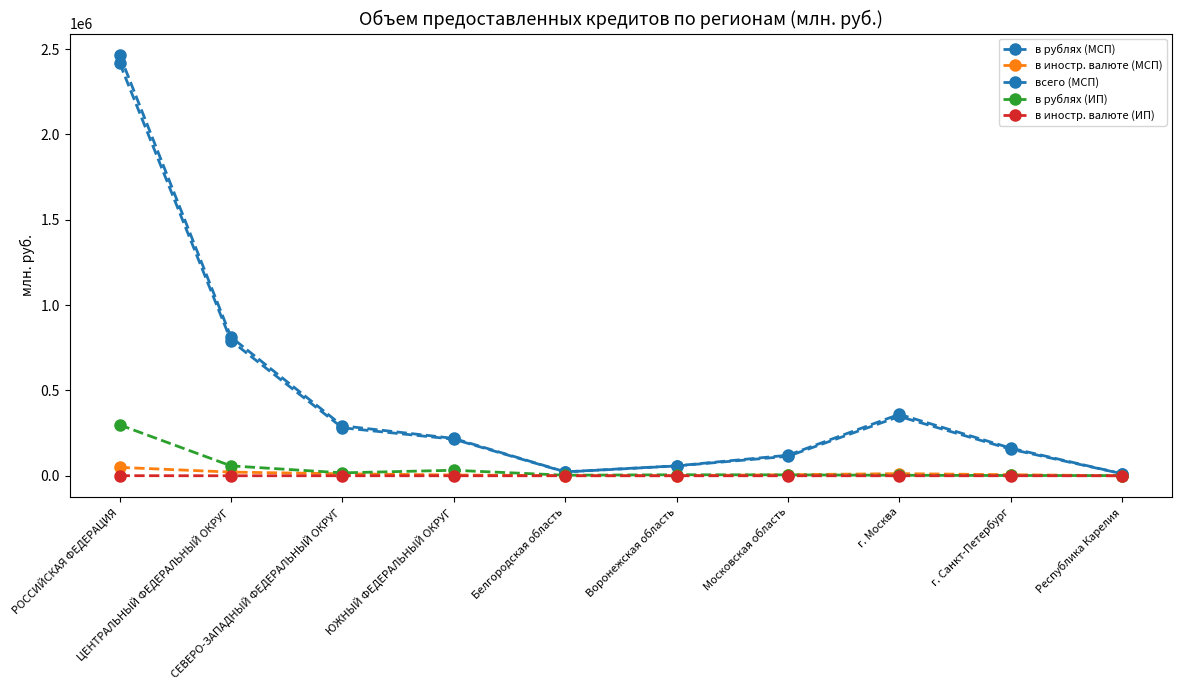

How many lines are shown in the chart?

5